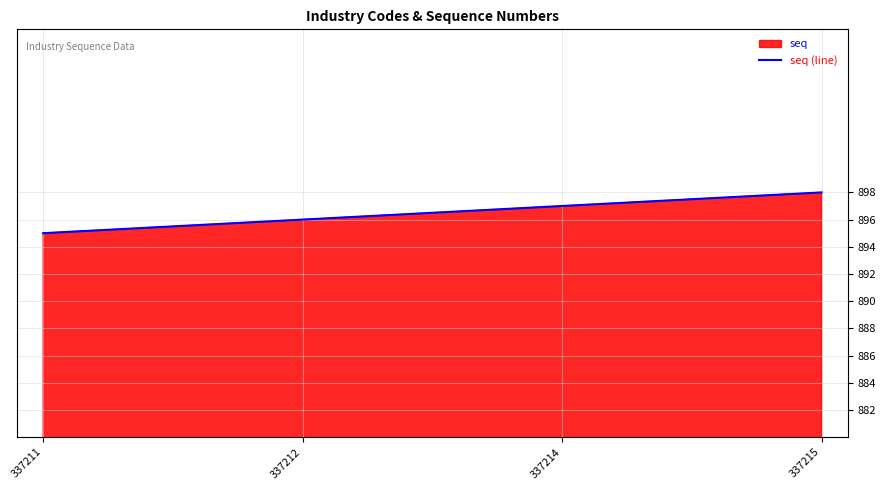

Reading left to right, transcribe all the data shown in this chart.

337211=895	337212=896	337214=897	337215=898